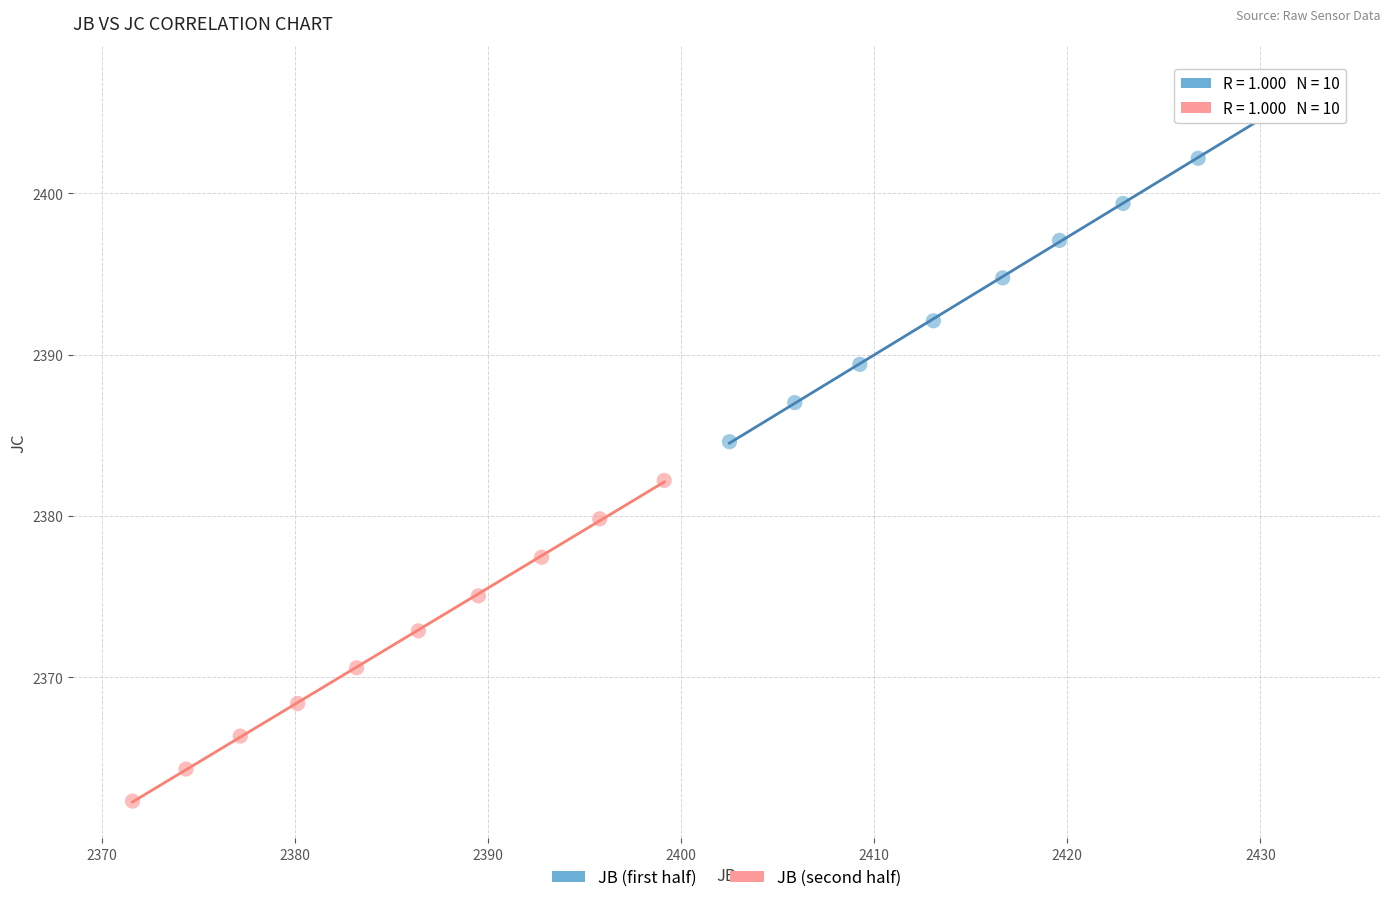

Which series has the largest Y range (max minus min)?

JB (first half)